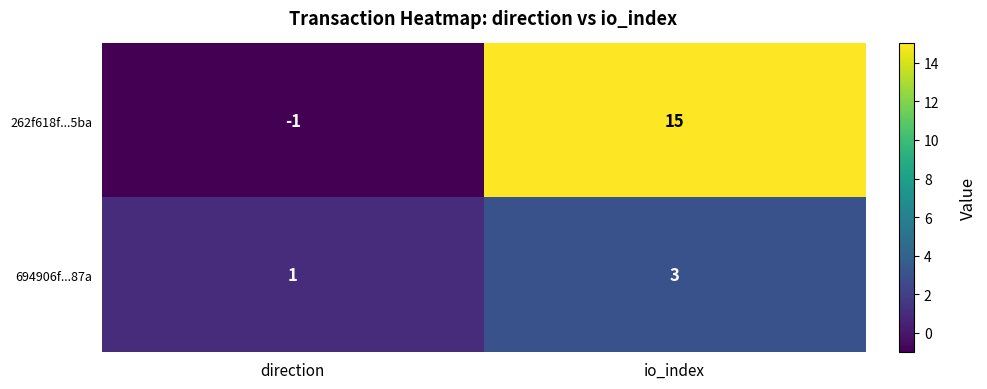

Reading left to right, list all the values displayed in this chart.

262f618f...5ba: direction=-1	io_index=15
694906f...87a: direction=1	io_index=3